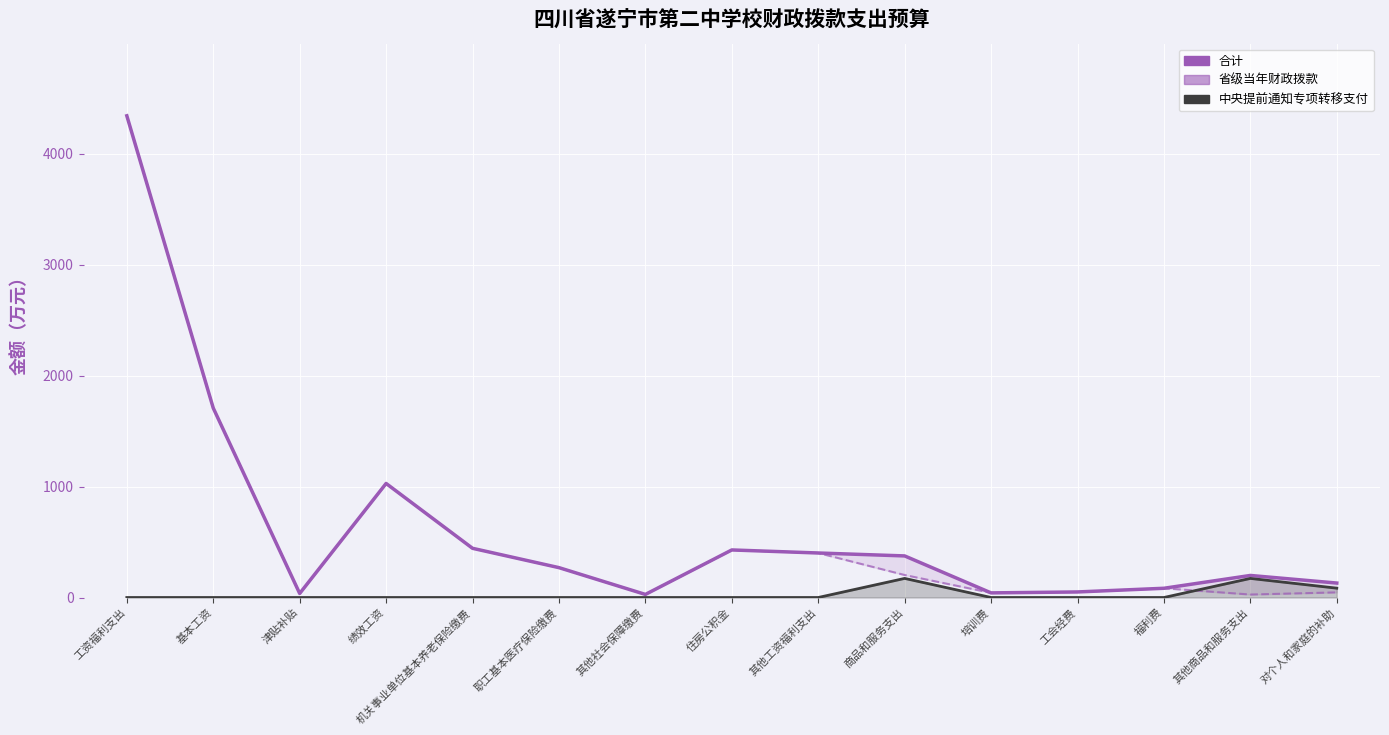

What is the difference between the maximum and minimum values in the 省级当年财政拨款 series?

4313.5